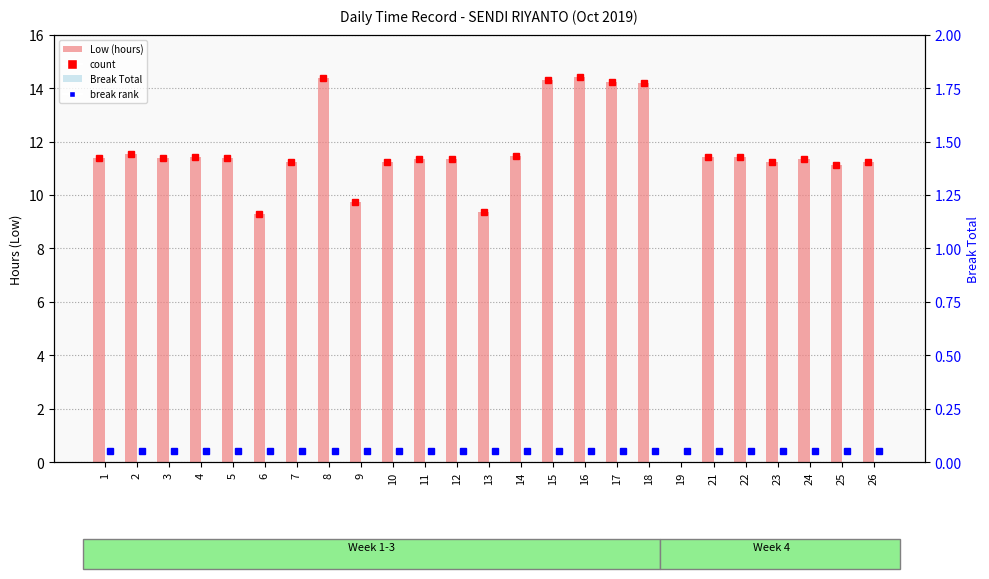

What is the difference between the second highest and second lowest values in the Low (hours) series?

5.1